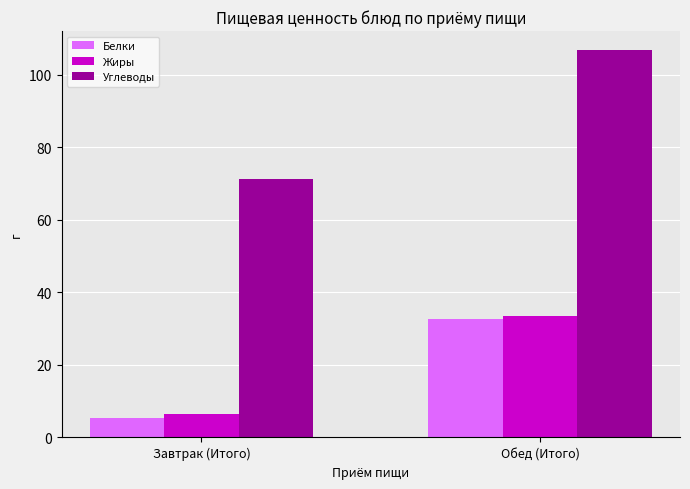

How many data points does each series have?

2